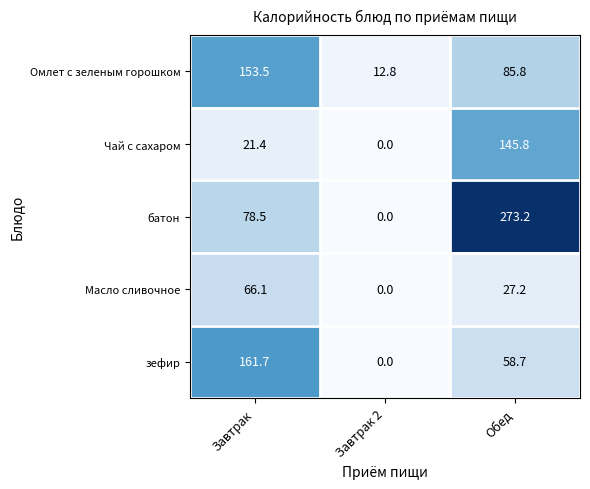

At which category is the sum across all series the highest?

Обед